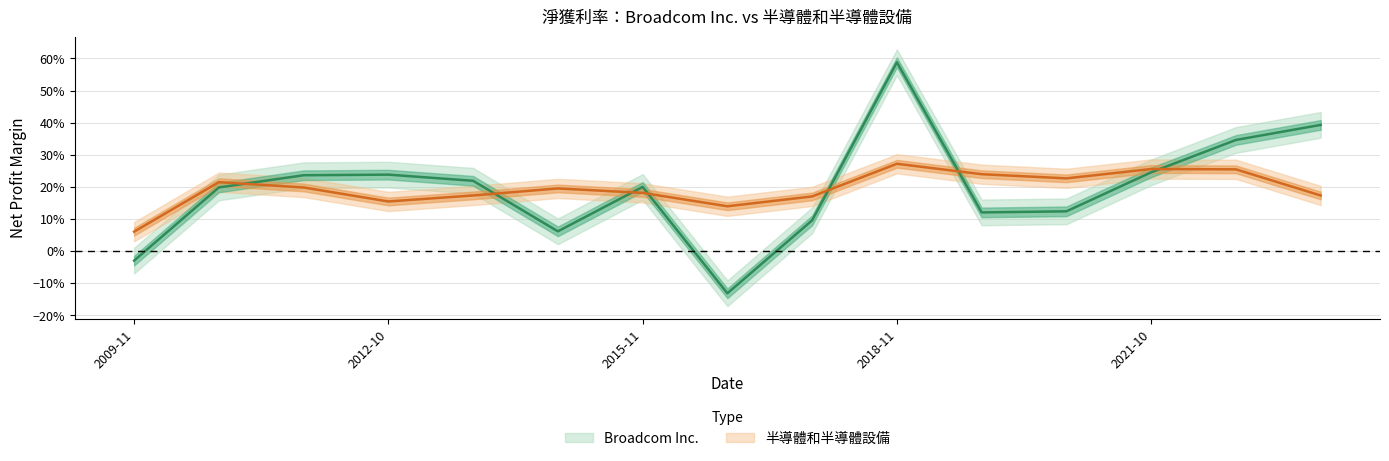

What value does the 半導體和半導體設備 series have at 2021-10?

0.3